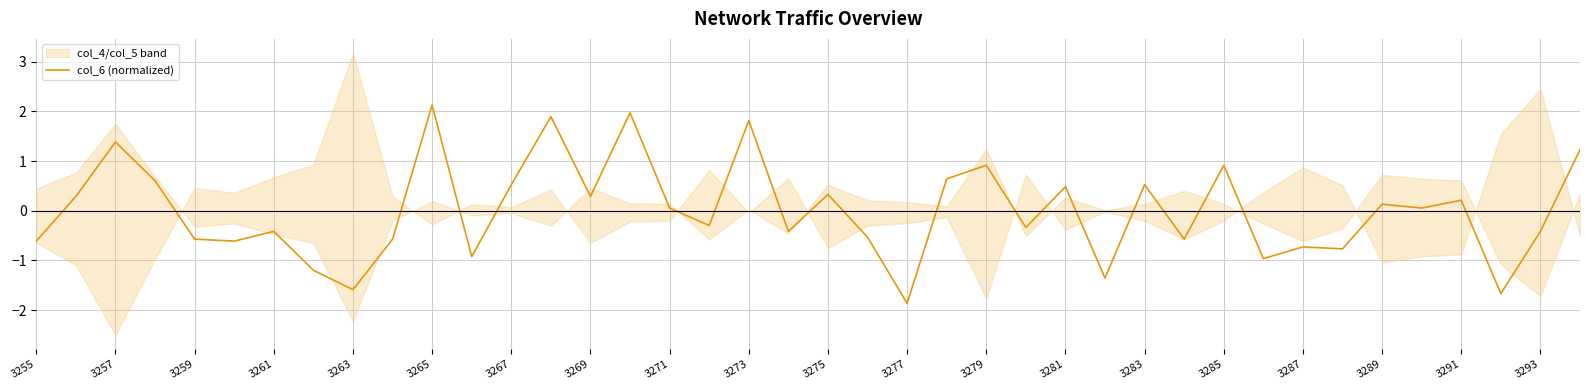

What is the value of the 26th point from the left?

-0.3